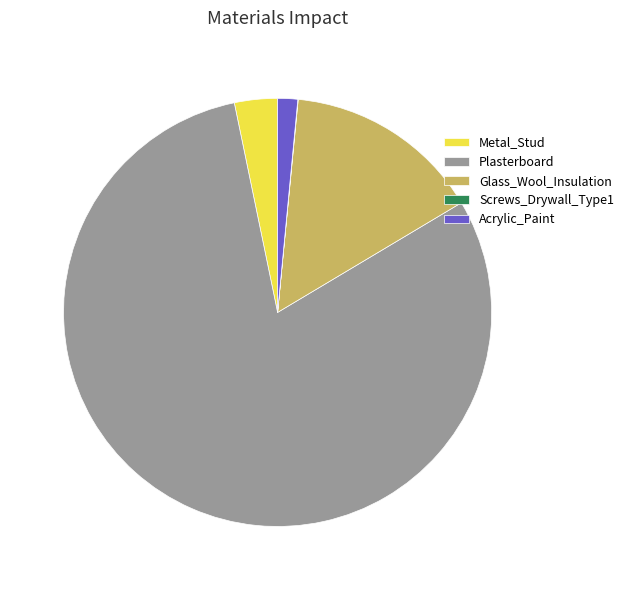

What is the majority slice?

Plasterboard